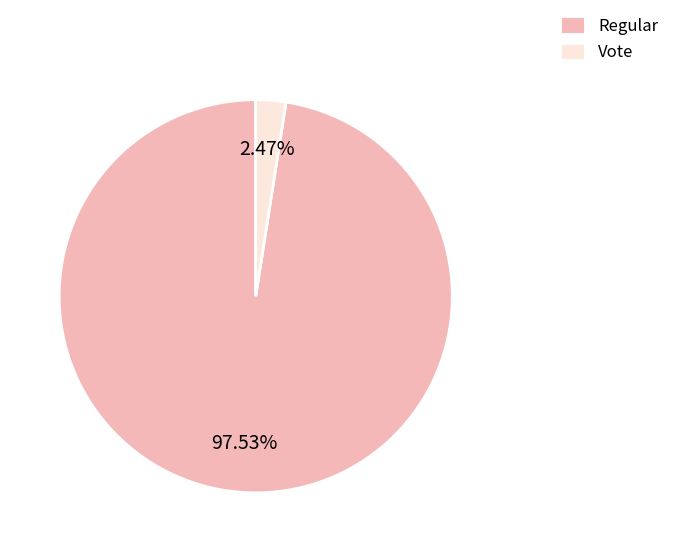

Which category has the smallest portion of the pie?

Vote